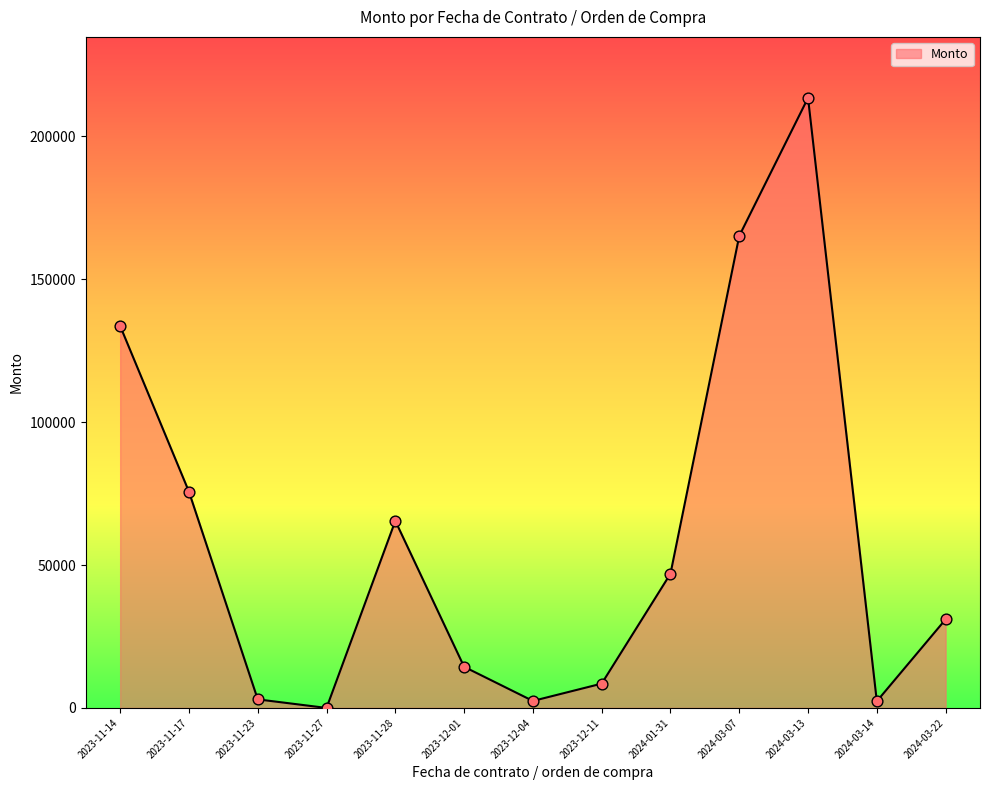

What is the ratio of the value at 2023-11-14 to the value at 2023-11-28?

2.0